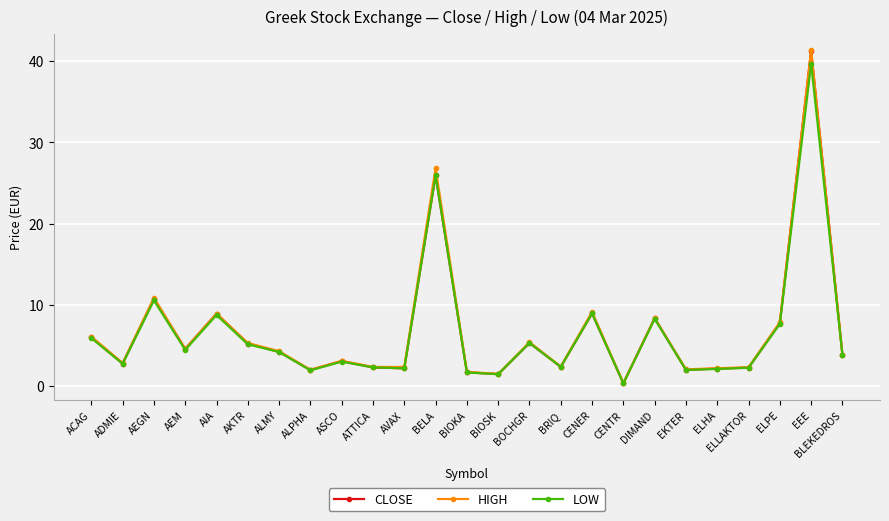

True or false: LOW has a value of 2.2 at AVAX.

True